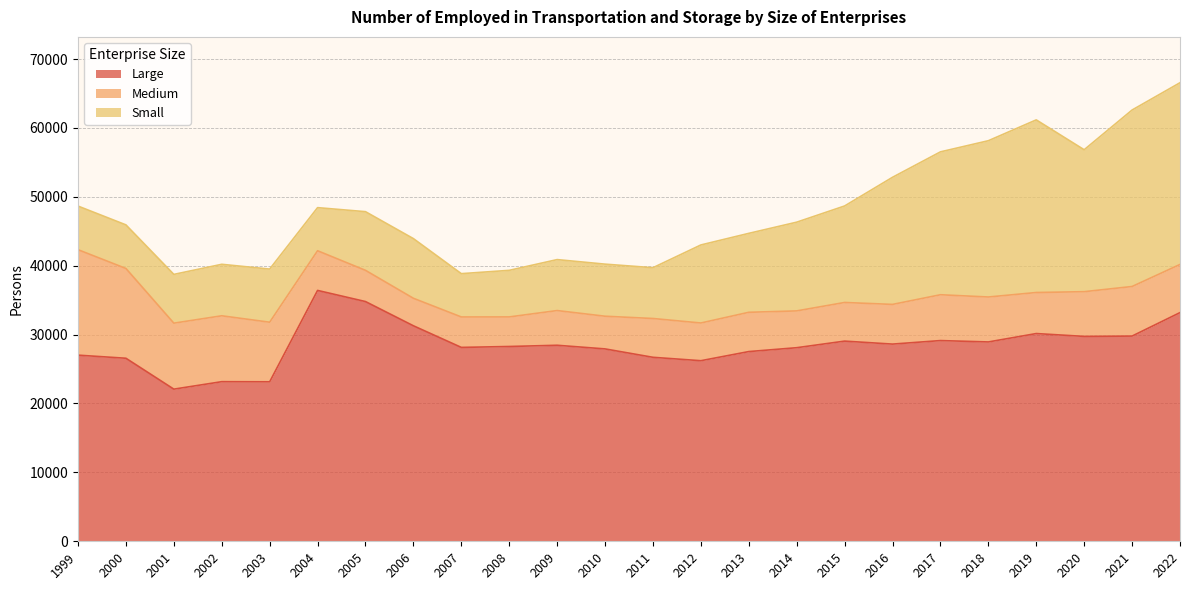

What is the minimum value shown in the chart?

3990